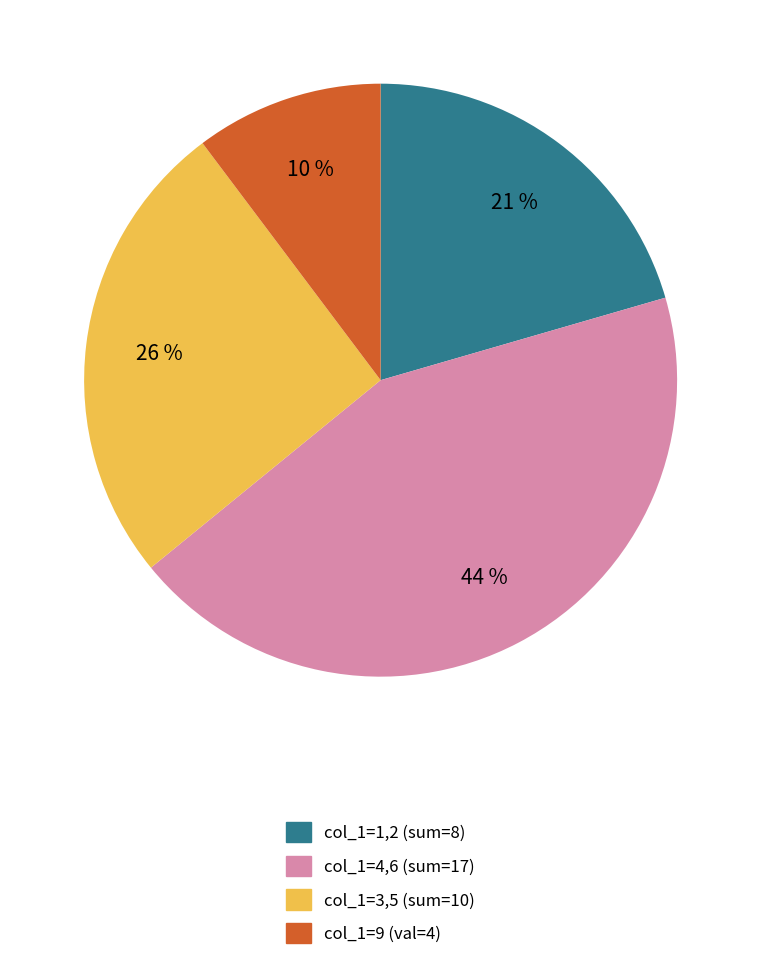

Count the number of slices in the pie.

4